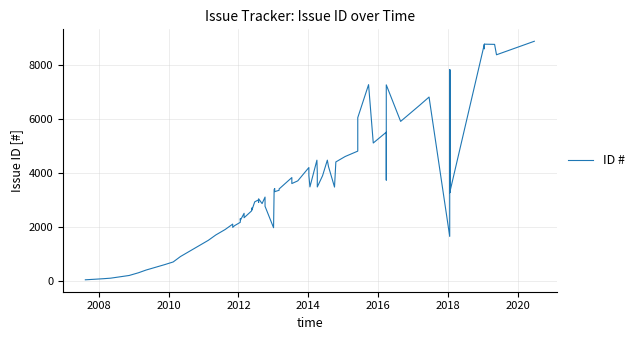

Is this an area chart (filled region under the line)?

No